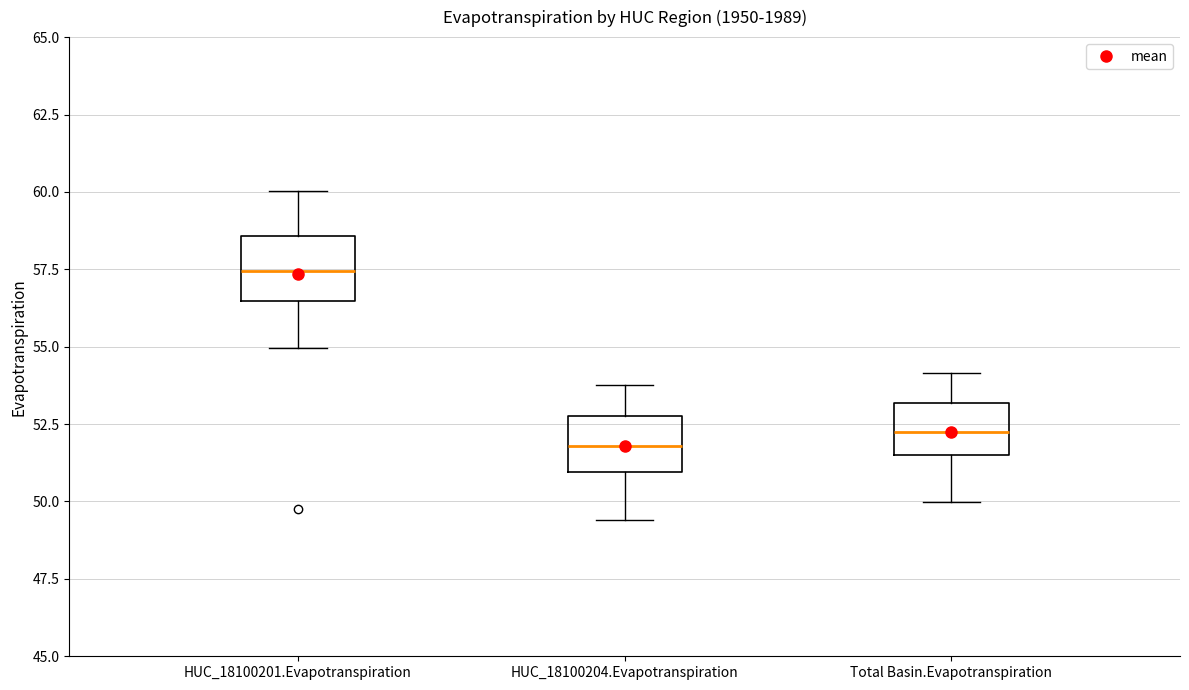

Reading left to right, transcribe this box plot: for each box, give where its median line is, the range the box spans, and where its two whiskers end, as read against the y-axis. The values are not printed on the chart, so give them approximately, as read against the axis.

HUC_18100201.Evapotranspiration: median 57.5, box 56.5 to 58.5, whiskers 55.0 to 60.0
HUC_18100204.Evapotranspiration: median 52.0, box 51.0 to 53.0, whiskers 49.5 to 54.0
Total Basin.Evapotranspiration: median 52.0, box 51.5 to 53.0, whiskers 50.0 to 54.0